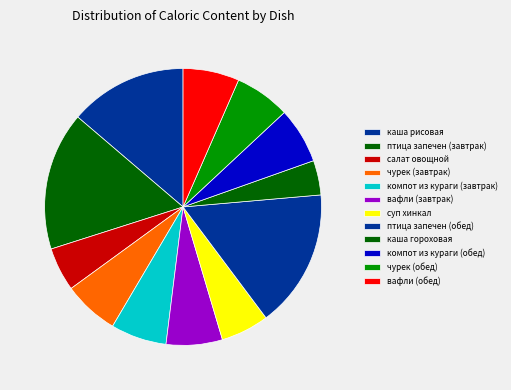

How many segments does this pie chart have?

12